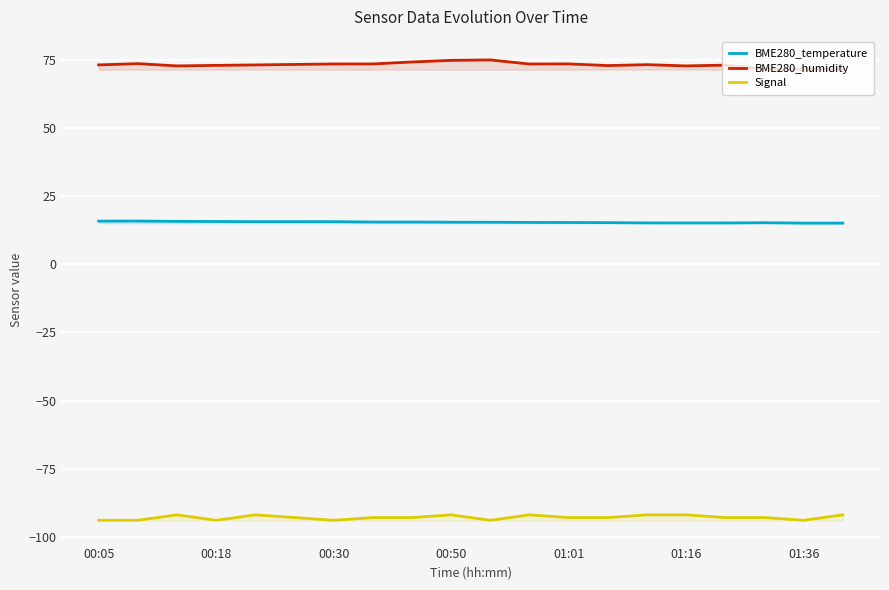

Reading left to right, transcribe all the data shown in this chart.

BME280_temperature: 15.9	15.9	15.8	15.8	15.7	15.7	15.7	15.6	15.6	15.5	15.5	15.4	15.4	15.3	15.2	15.2	15.2	15.3	15.2	15.2
BME280_humidity: 73.3	73.8	72.9	73.1	73.3	73.5	73.6	73.7	74.4	75.0	75.1	73.6	73.7	73.0	73.4	72.9	73.2	71.8	71.7	71.8
Signal: -94.0	-94.0	-92.0	-94.0	-92.0	-93.0	-94.0	-93.0	-93.0	-92.0	-94.0	-92.0	-93.0	-93.0	-92.0	-92.0	-93.0	-93.0	-94.0	-92.0